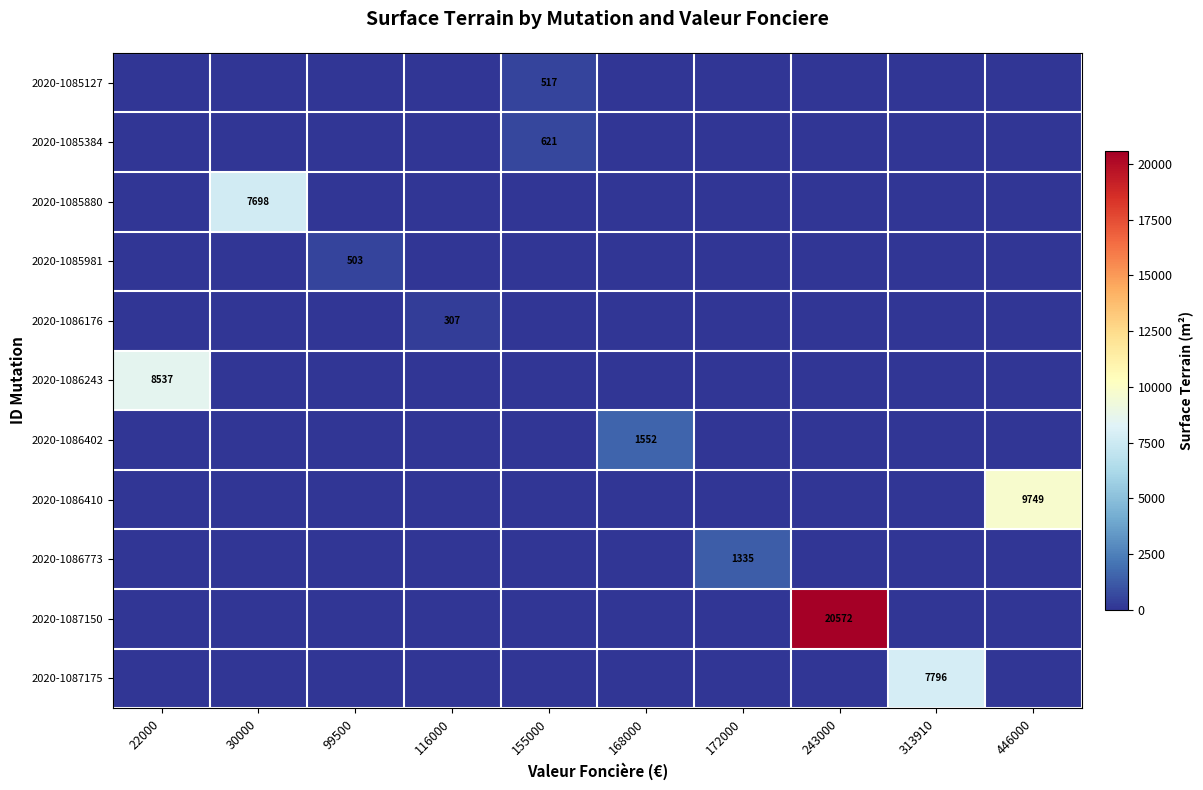

Which category has the highest value across all series?

243000